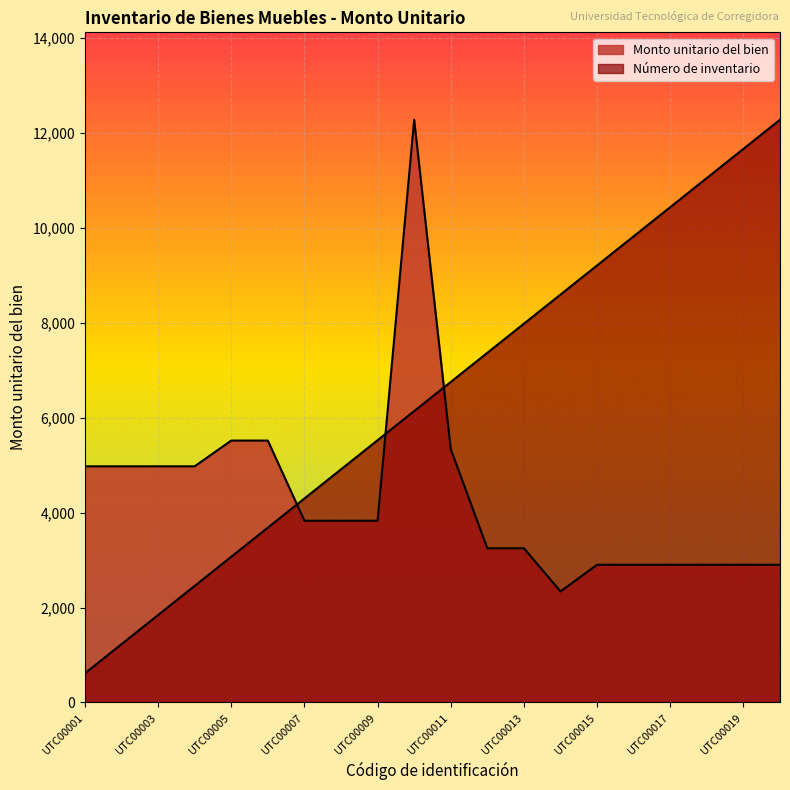

Read the Monto unitario del bien value at UTC00011.

5336.0